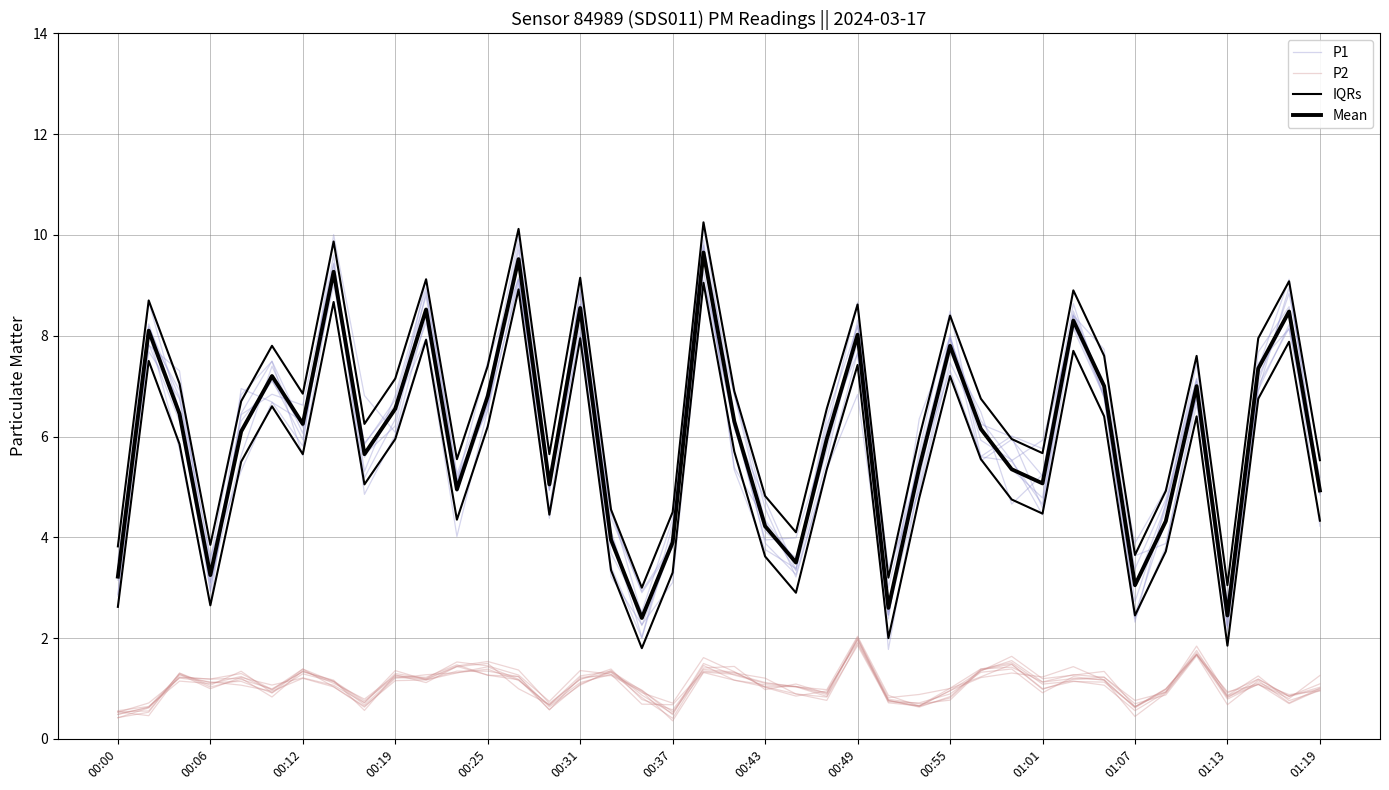

Which category has the lowest value in the IQRs series?

17